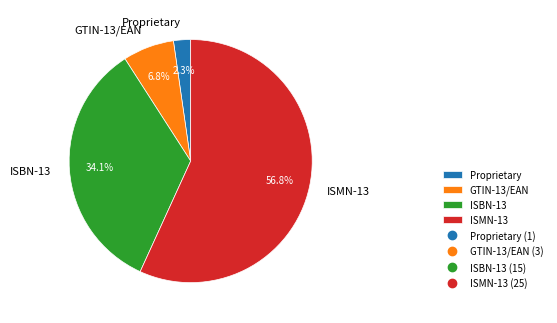

To the nearest percent, what percentage of the pie is ISBN-13?

34%